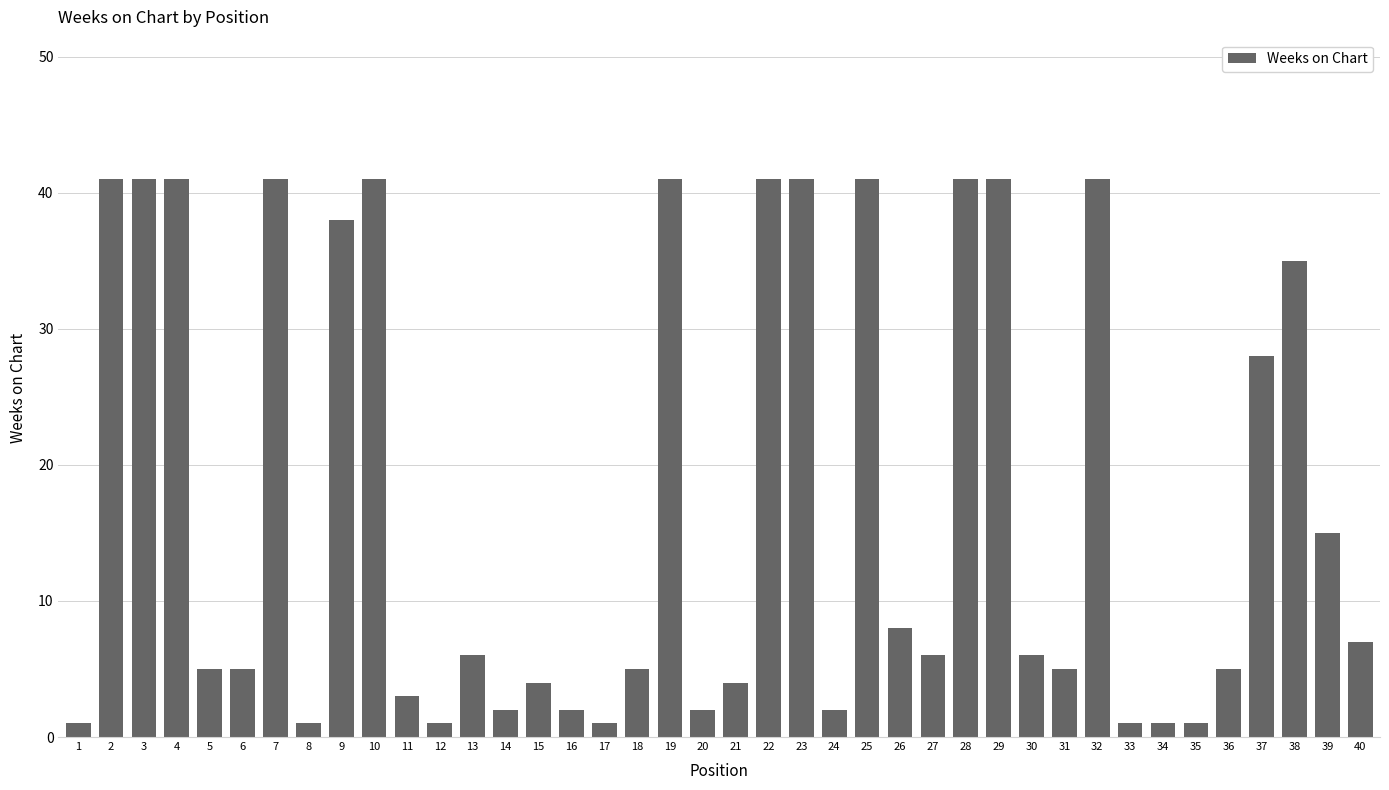

Where does the data first go above 6?

2